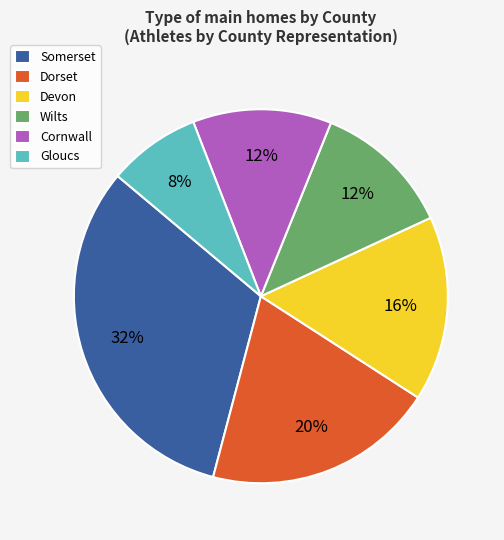

Between Somerset and Wilts, which is larger?

Somerset